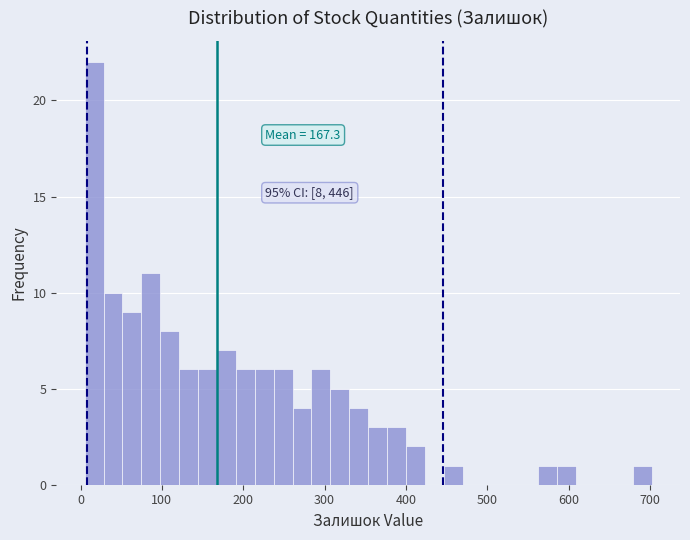

Around what value on the x-axis is the tallest bar? Give the approximate position of its centre, as read against the axis.

20